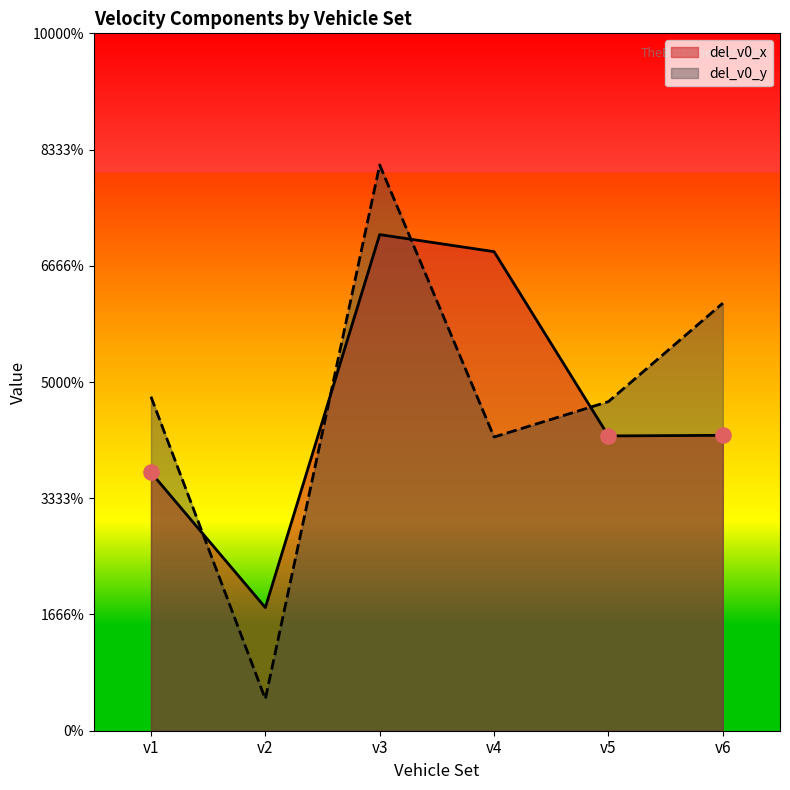

Which series reaches the maximum Y coordinate?

del_v0_y